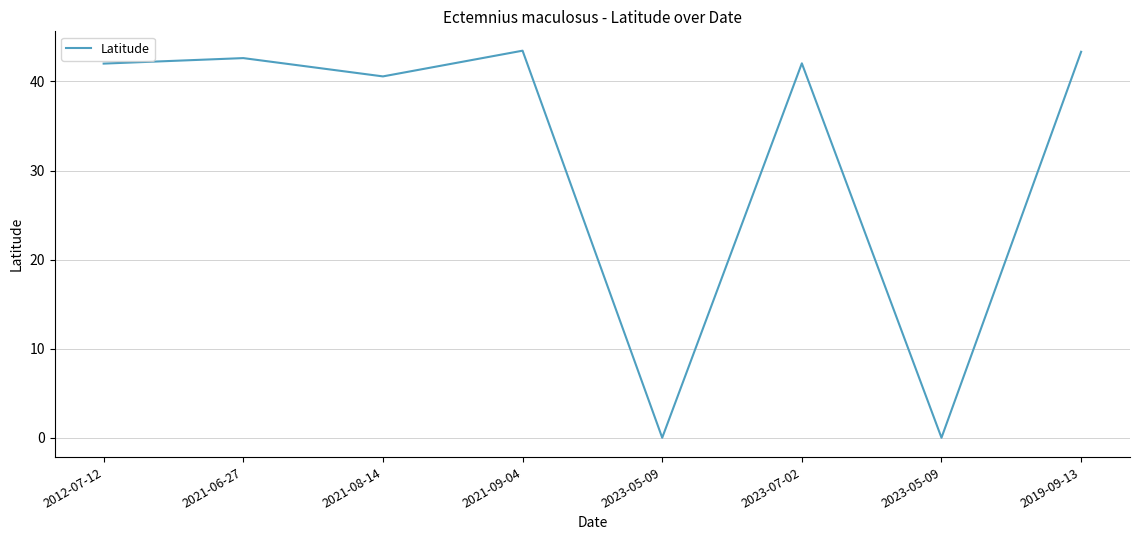

Where does the data first go above 42?

2012-07-12